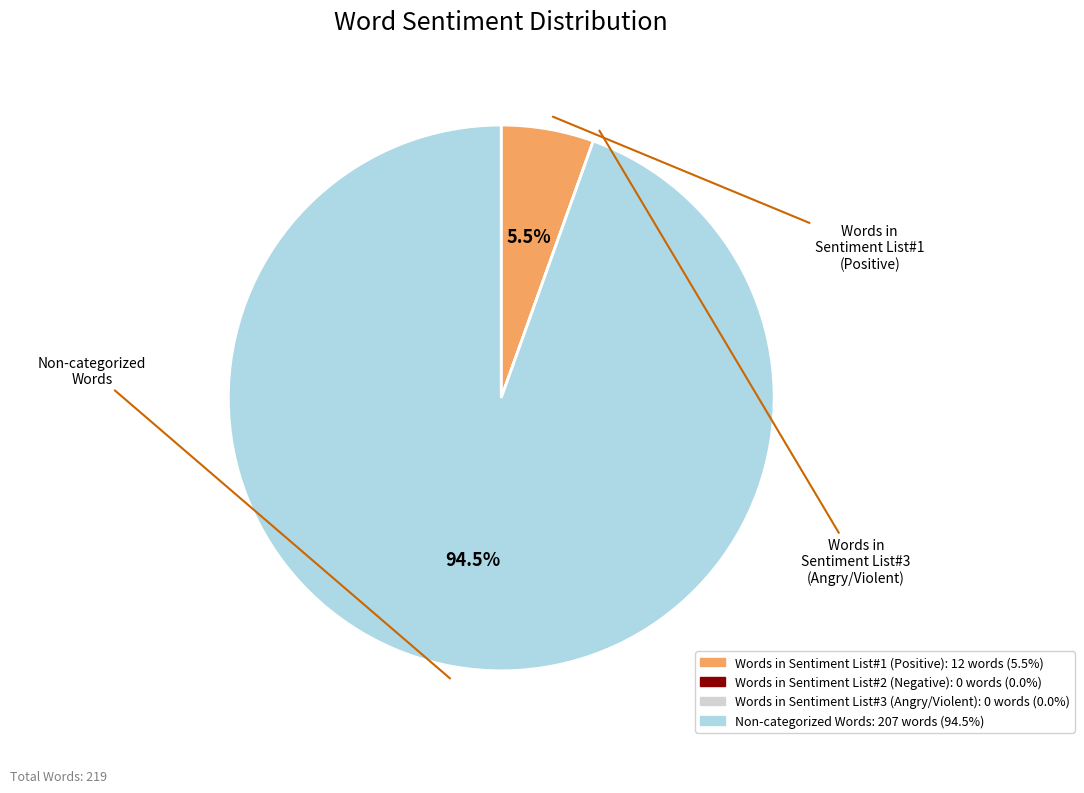

True or false: Words in Sentiment List#1 (Positive) accounts for 1% of the total.

False